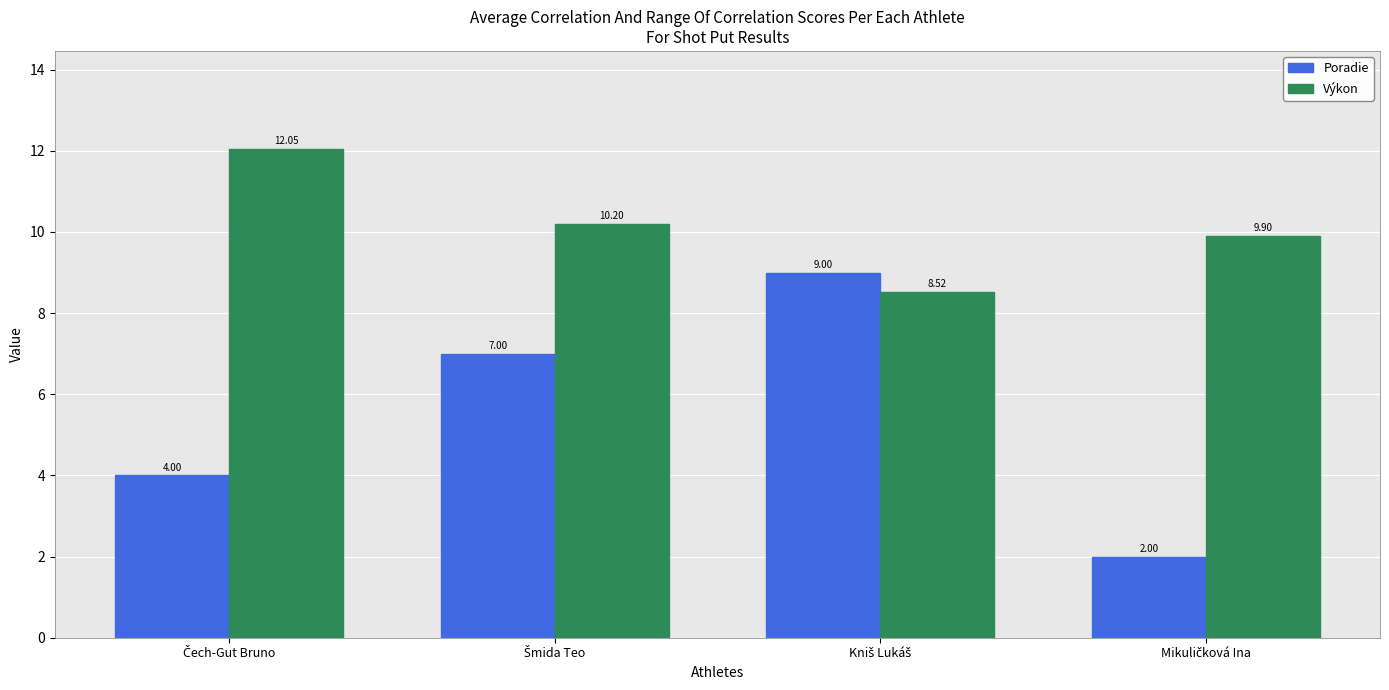

What is the sum of all Poradie values?

22.0